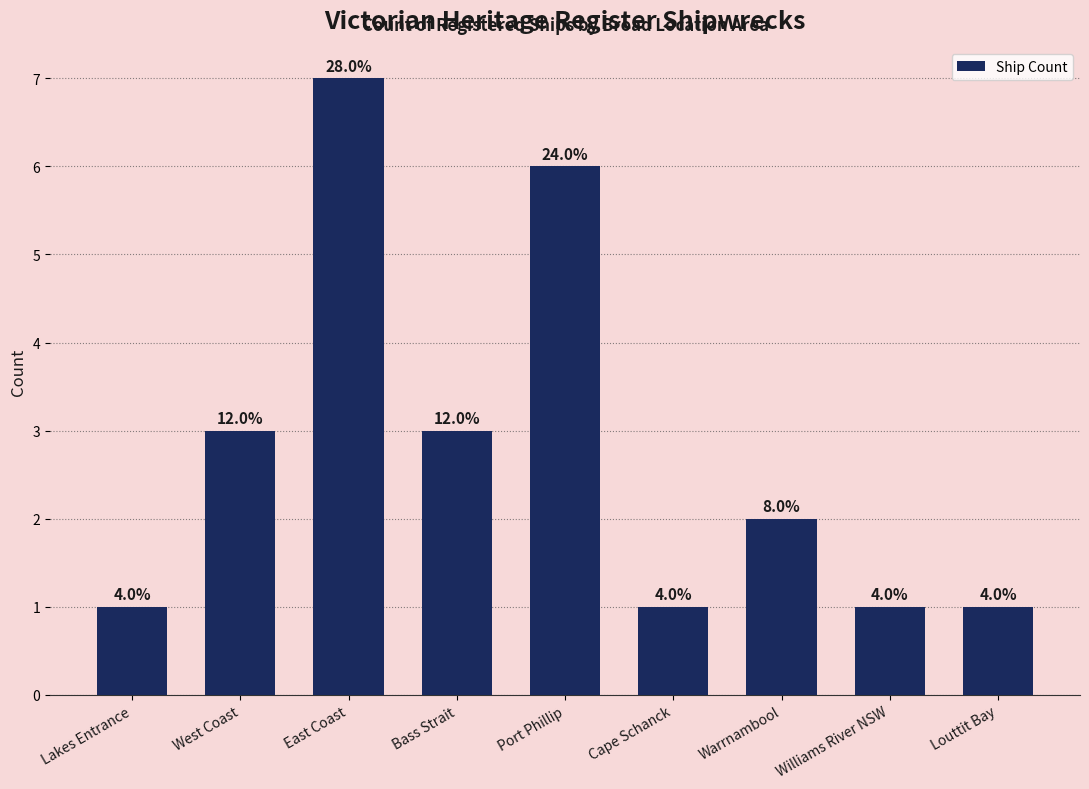

What is the difference between the values at Bass Strait and Lakes Entrance?

2